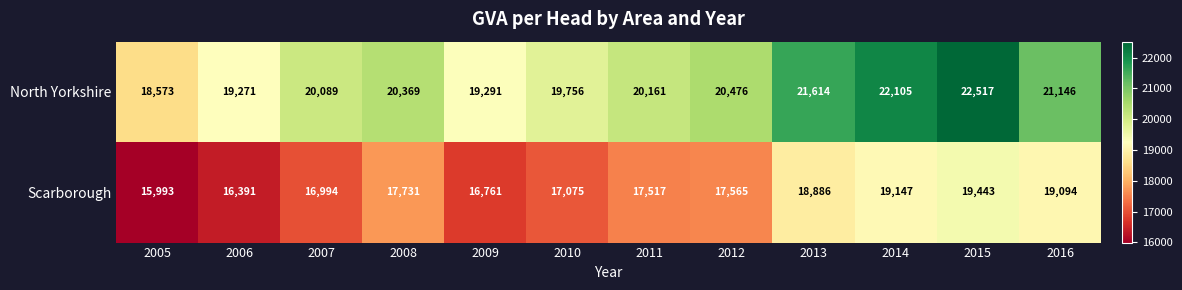

Rank the series by their average value, from lowest to highest.

Scarborough, North Yorkshire